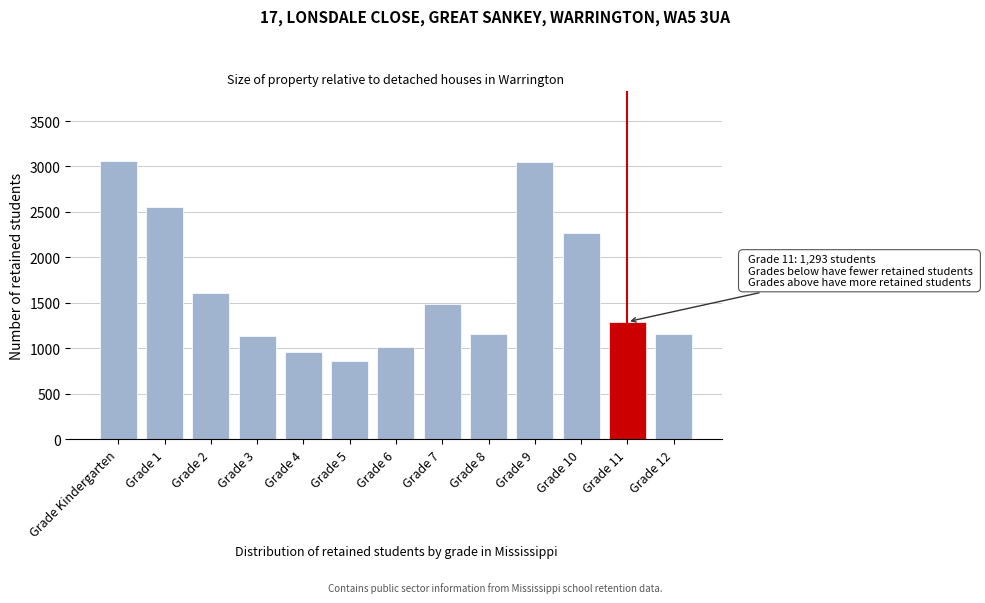

What is the value of the 3rd bar from the left?

1609